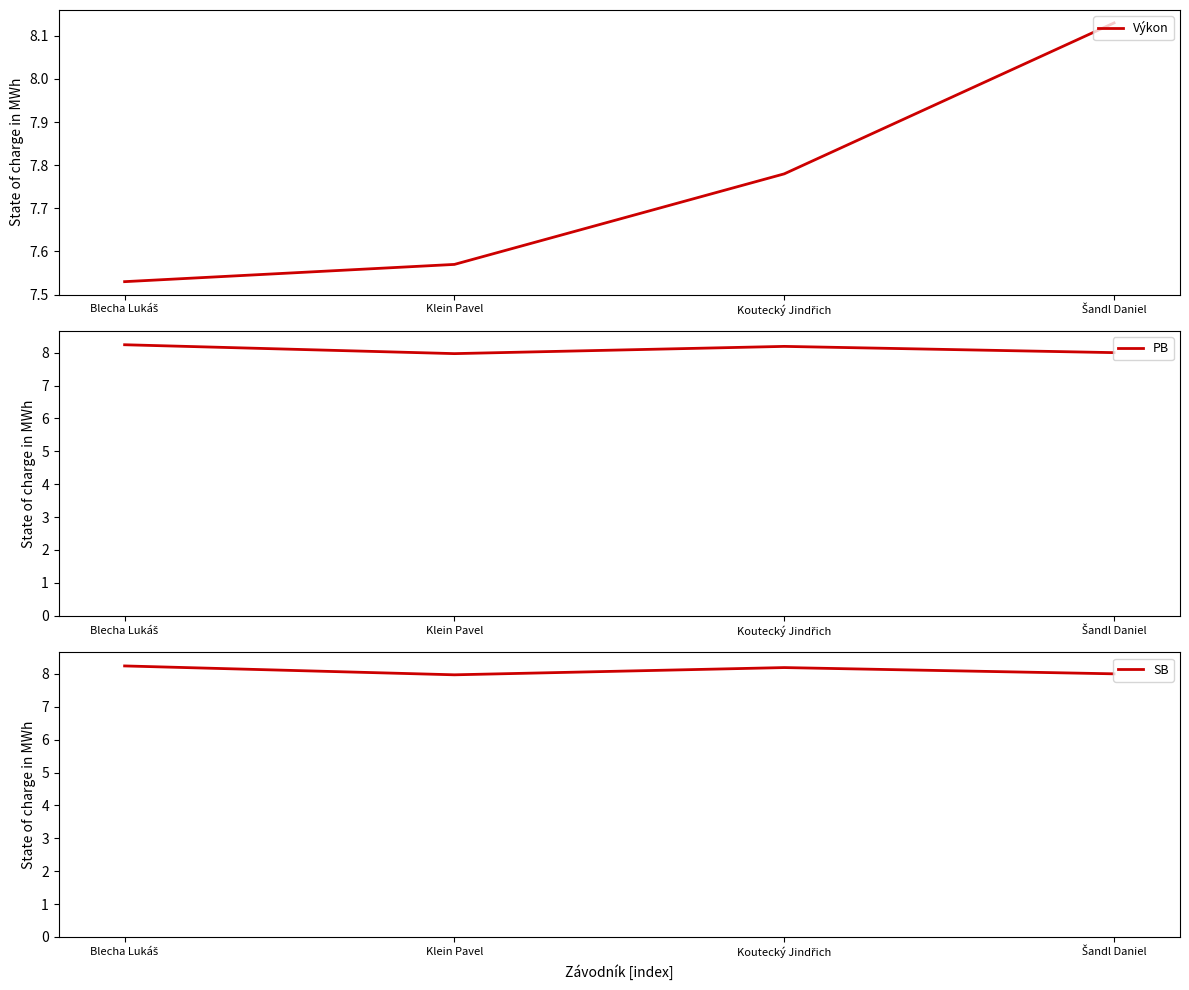

The value of Výkon at Klein Pavel is 7.6. True or false?

True